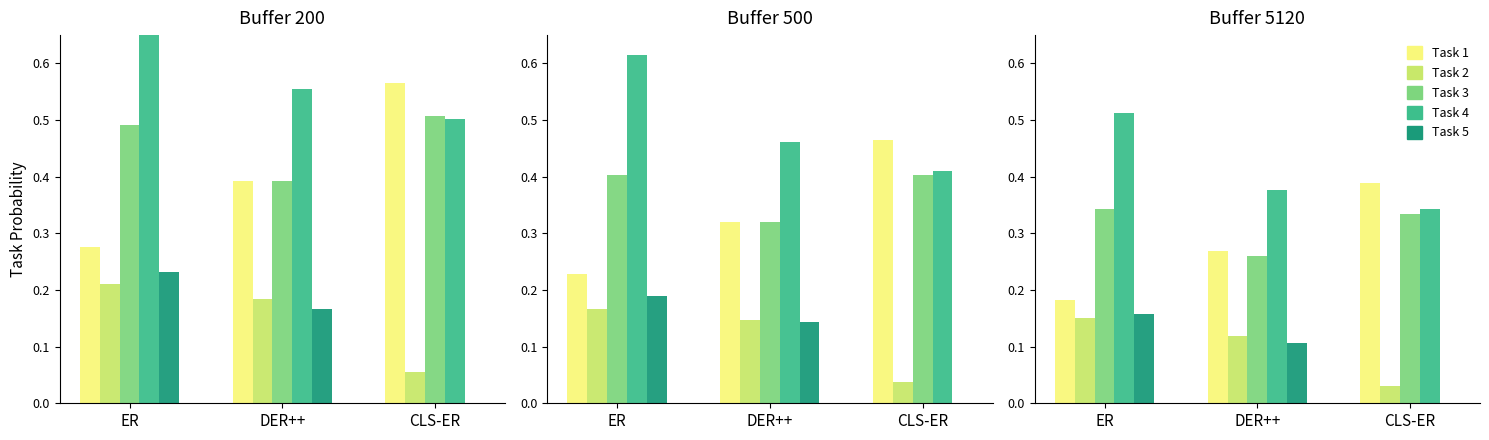

The Temp series shows 0.1 at ER. True or false?

False